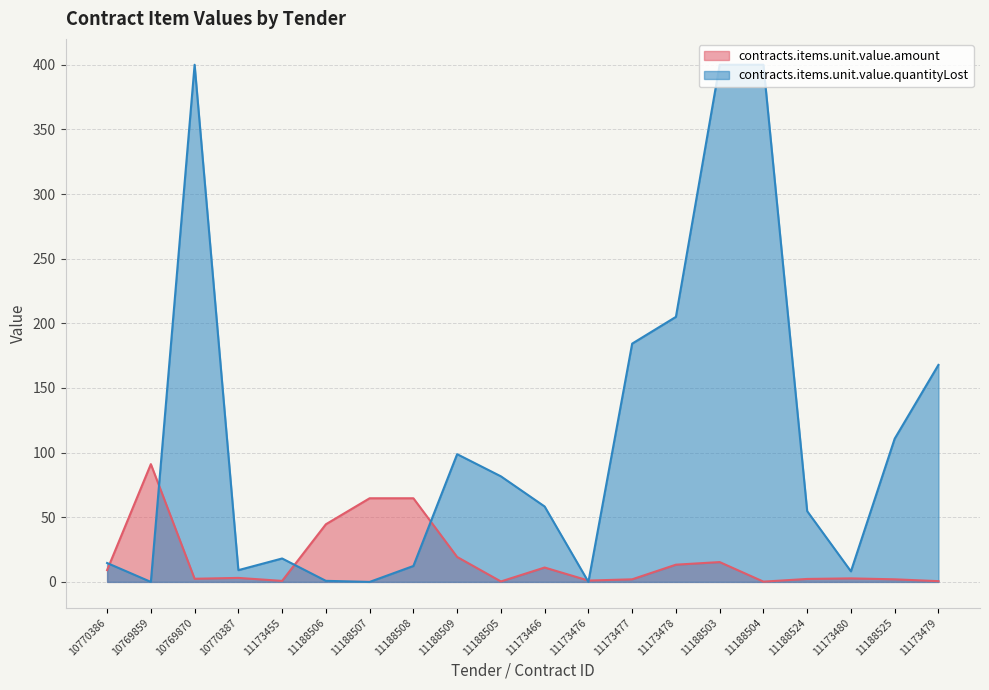

The value at 11188506 is 44.6. True or false?

True